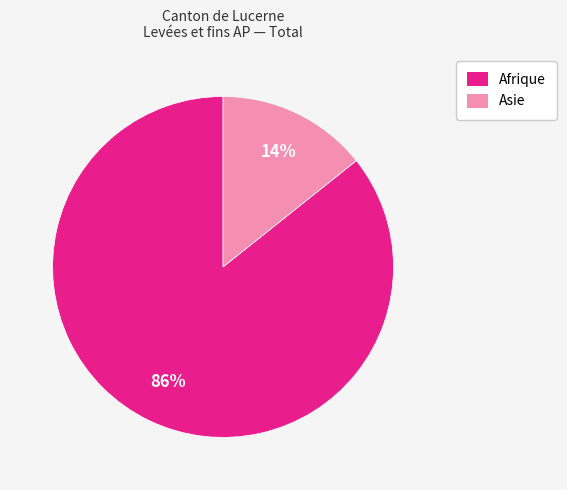

To the nearest percent, what is the average slice percentage?

50%